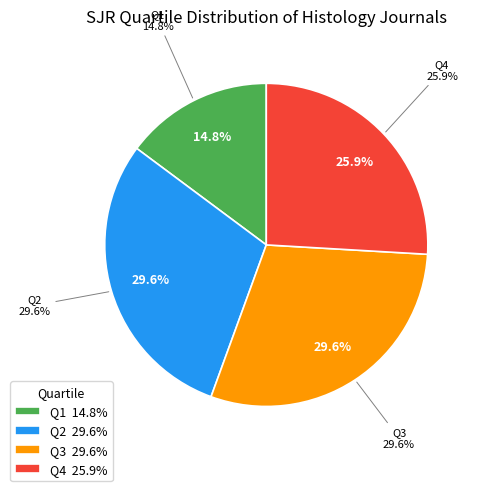

Count the number of slices in the pie.

4